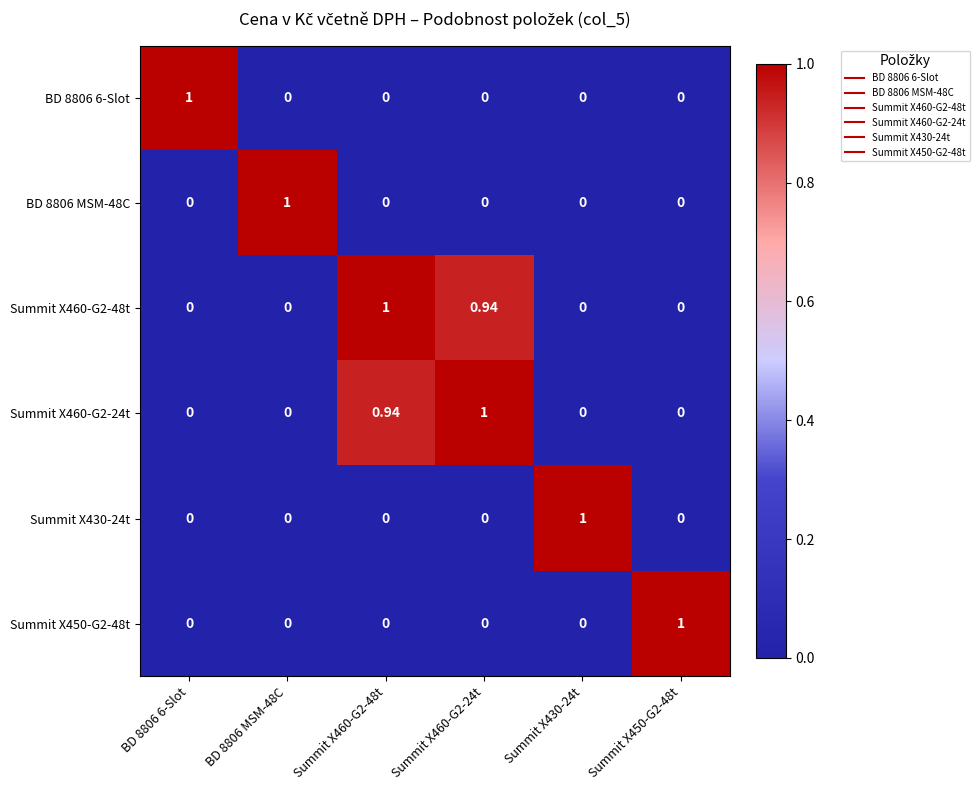

What is the spread (max minus min) of values at BD 8806 MSM-48C?

1.0